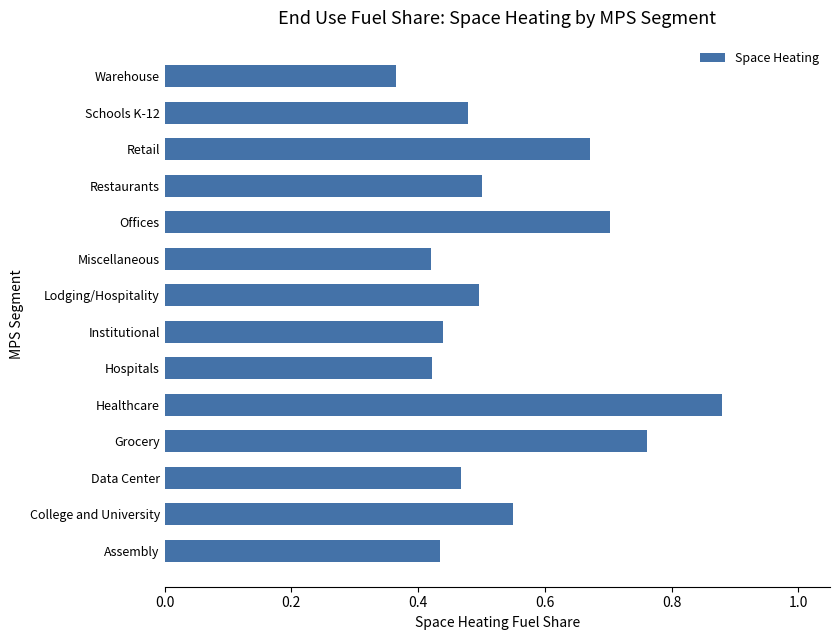

Which label corresponds to the smallest value in the chart?

Warehouse